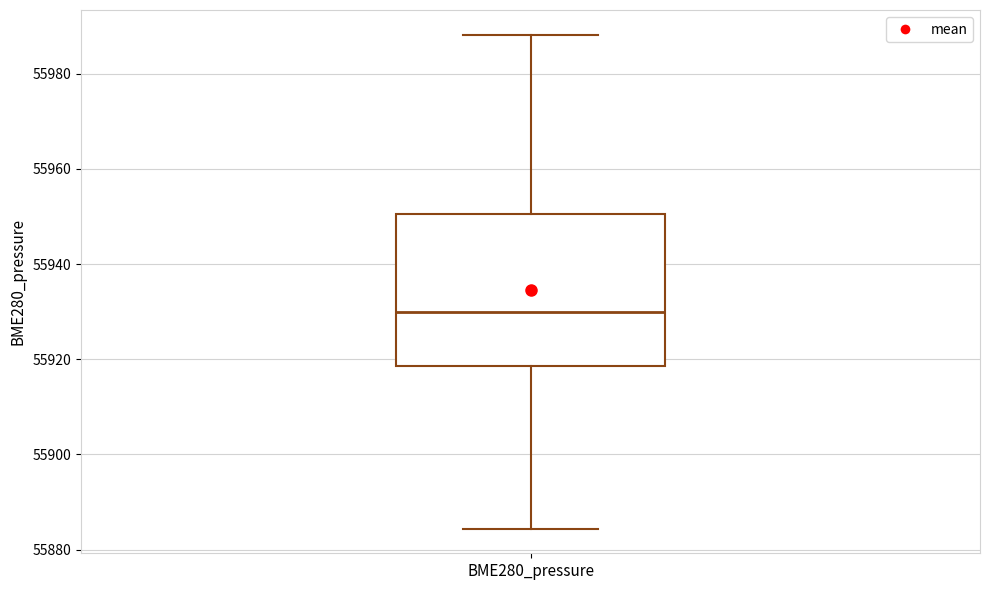

Read this box plot against the y-axis: the position of the median line, the range covered by the box, and the ends of both whiskers. The values are not printed on the chart, so give them approximately, as read against the axis.

median 55930, box 55918 to 55950, whiskers 55884 to 55988